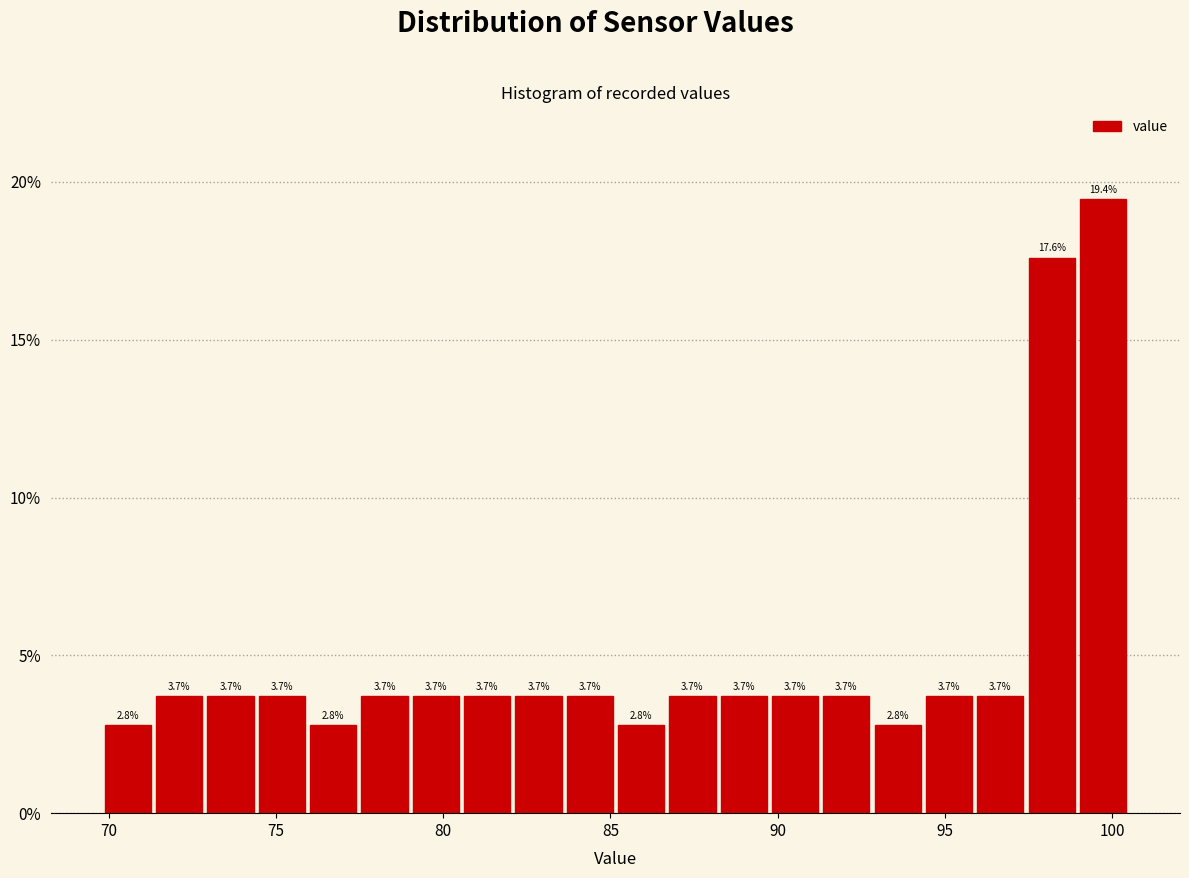

Around what value on the x-axis is the tallest bar? Give the approximate position of its centre, as read against the axis.

99.5